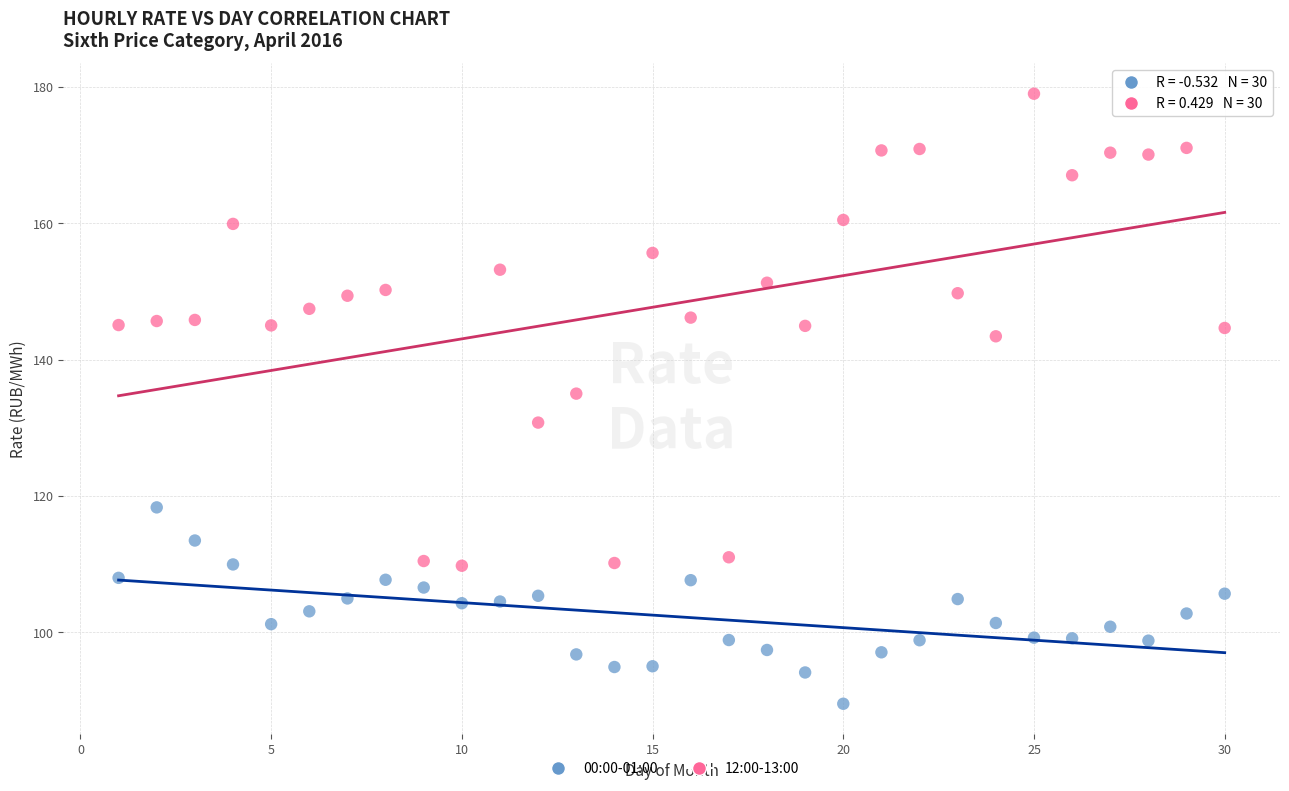

What are all the series names shown in the legend?

00:00-01:00, 12:00-13:00